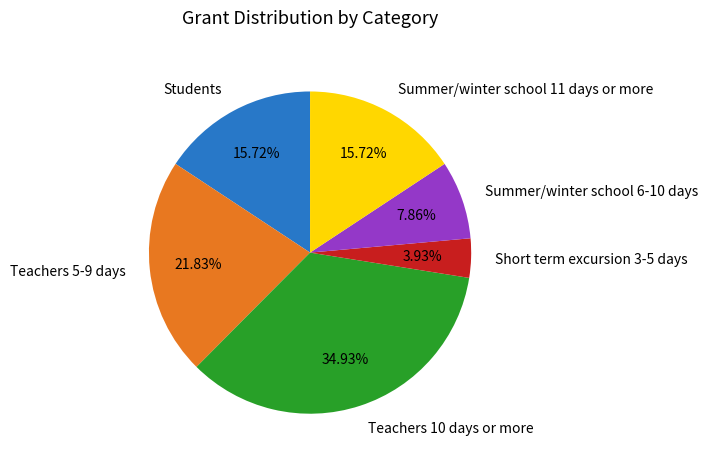

To the nearest percent, what portion does Teachers 10 days or more represent?

35%